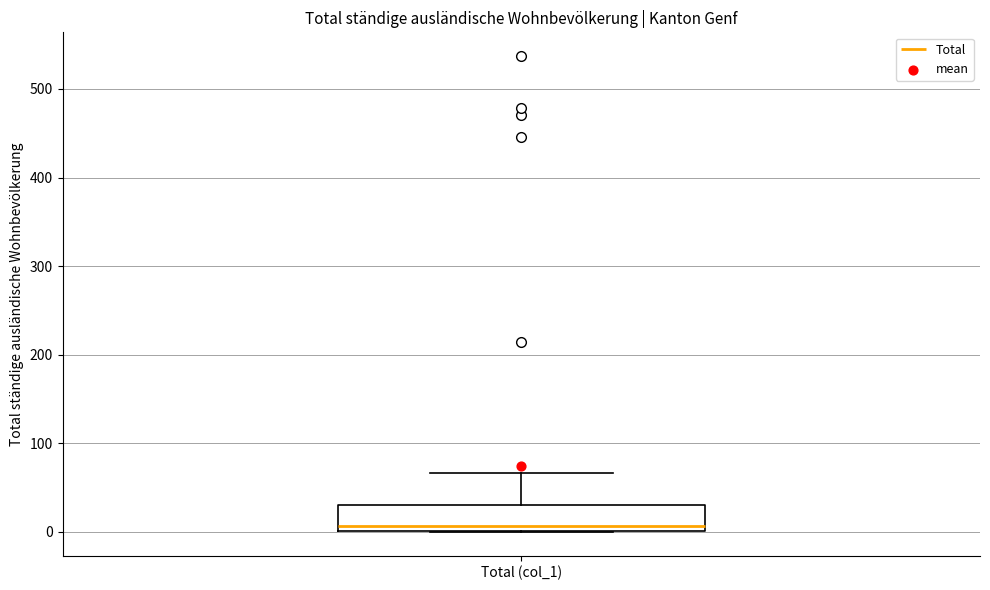

Transcribe this box plot: give where the median line is, the range the box spans, and where the two whiskers end, as read against the y-axis. The values are not printed on the chart, so give them approximately, as read against the axis.

median 10, box 0 to 30, whiskers 0 to 70